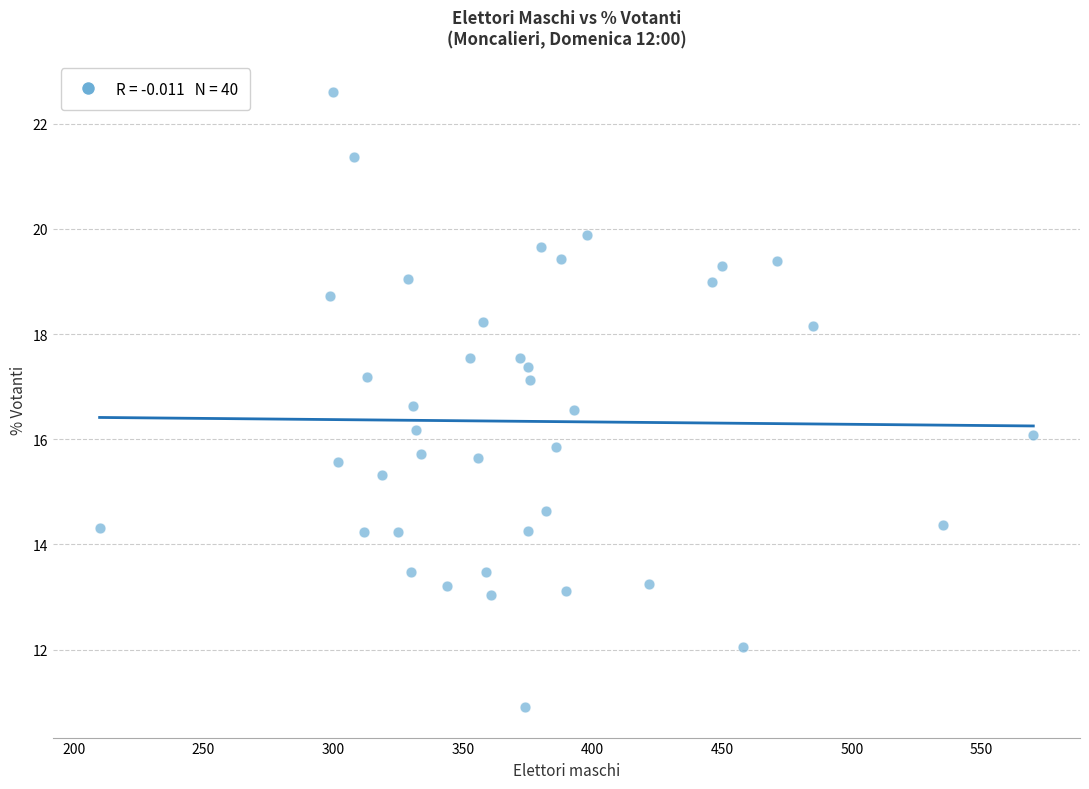

What is the range of Y values (max minus min)?

11.7